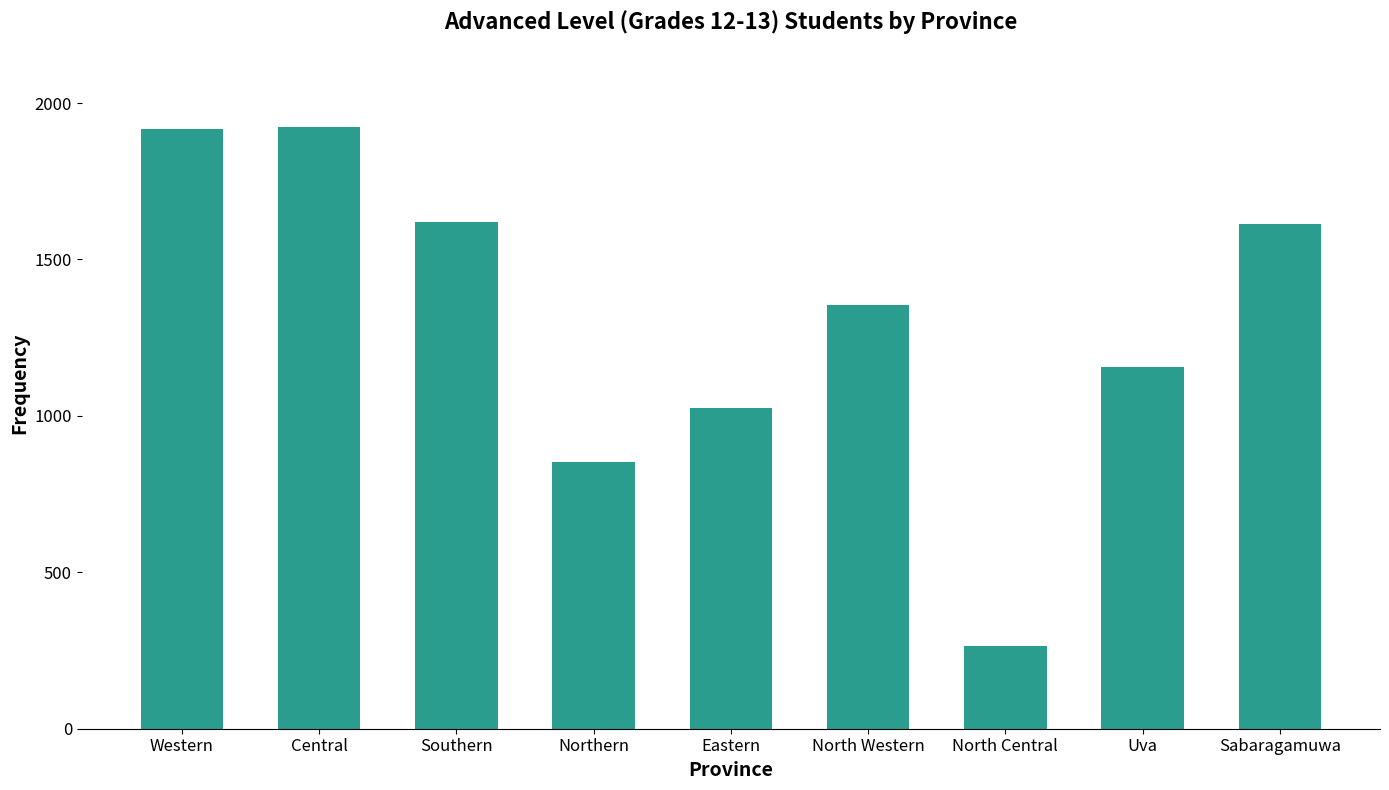

How many data points are less than 1354?

4